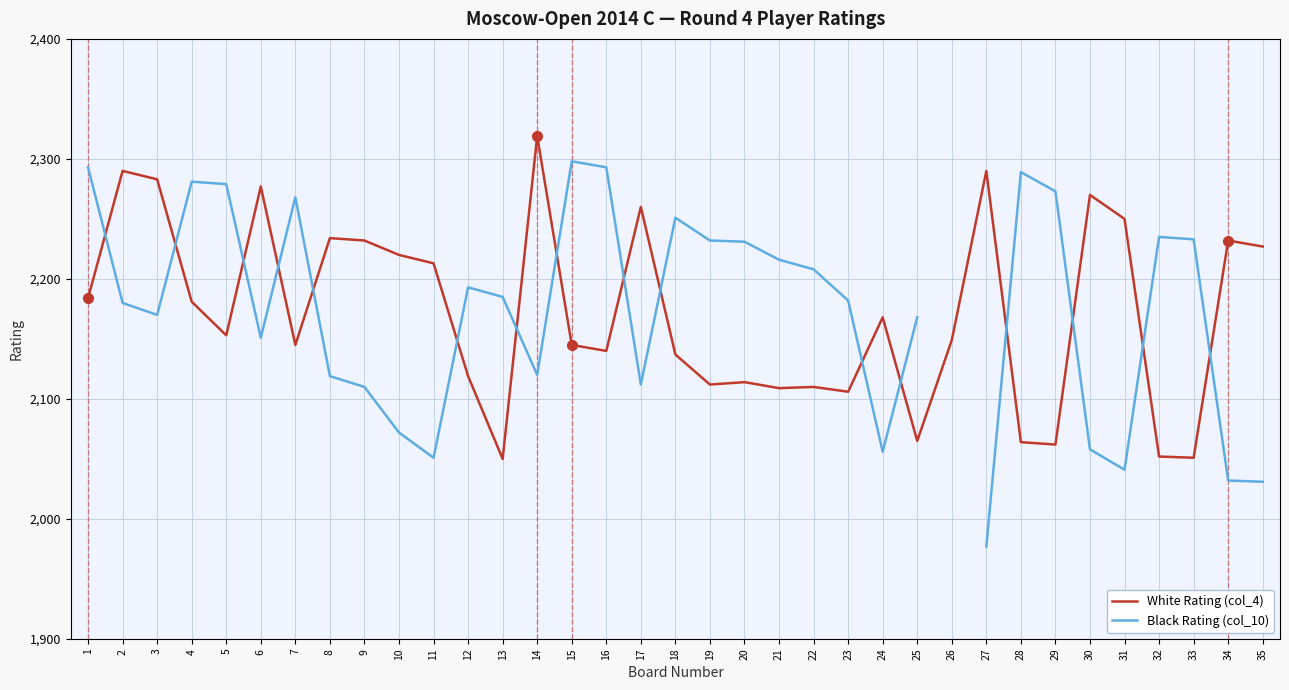

How many data points in White Rating (col_4) are above 2153?

17